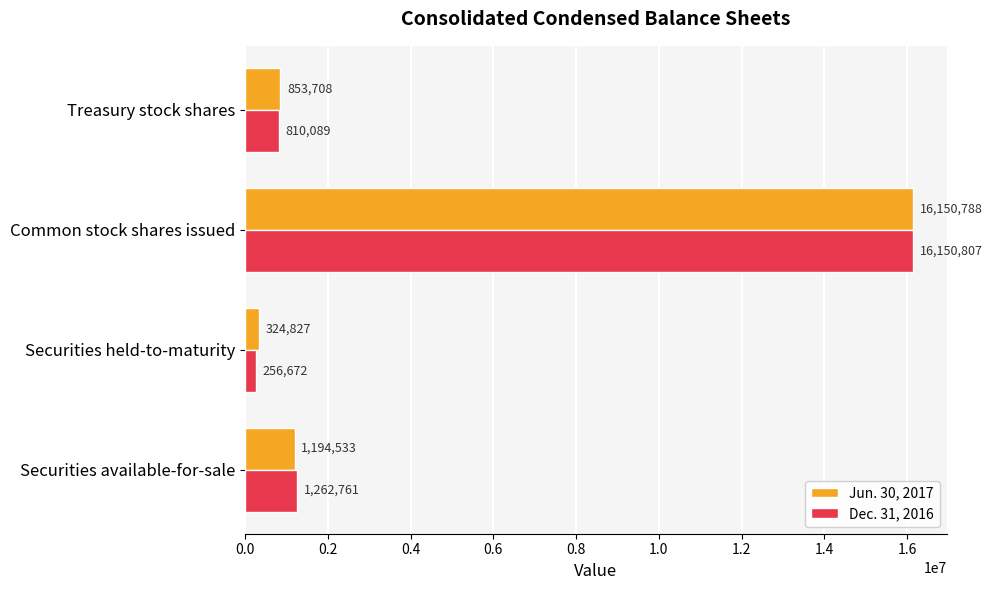

Which series has the largest total across all categories?

Jun. 30, 2017